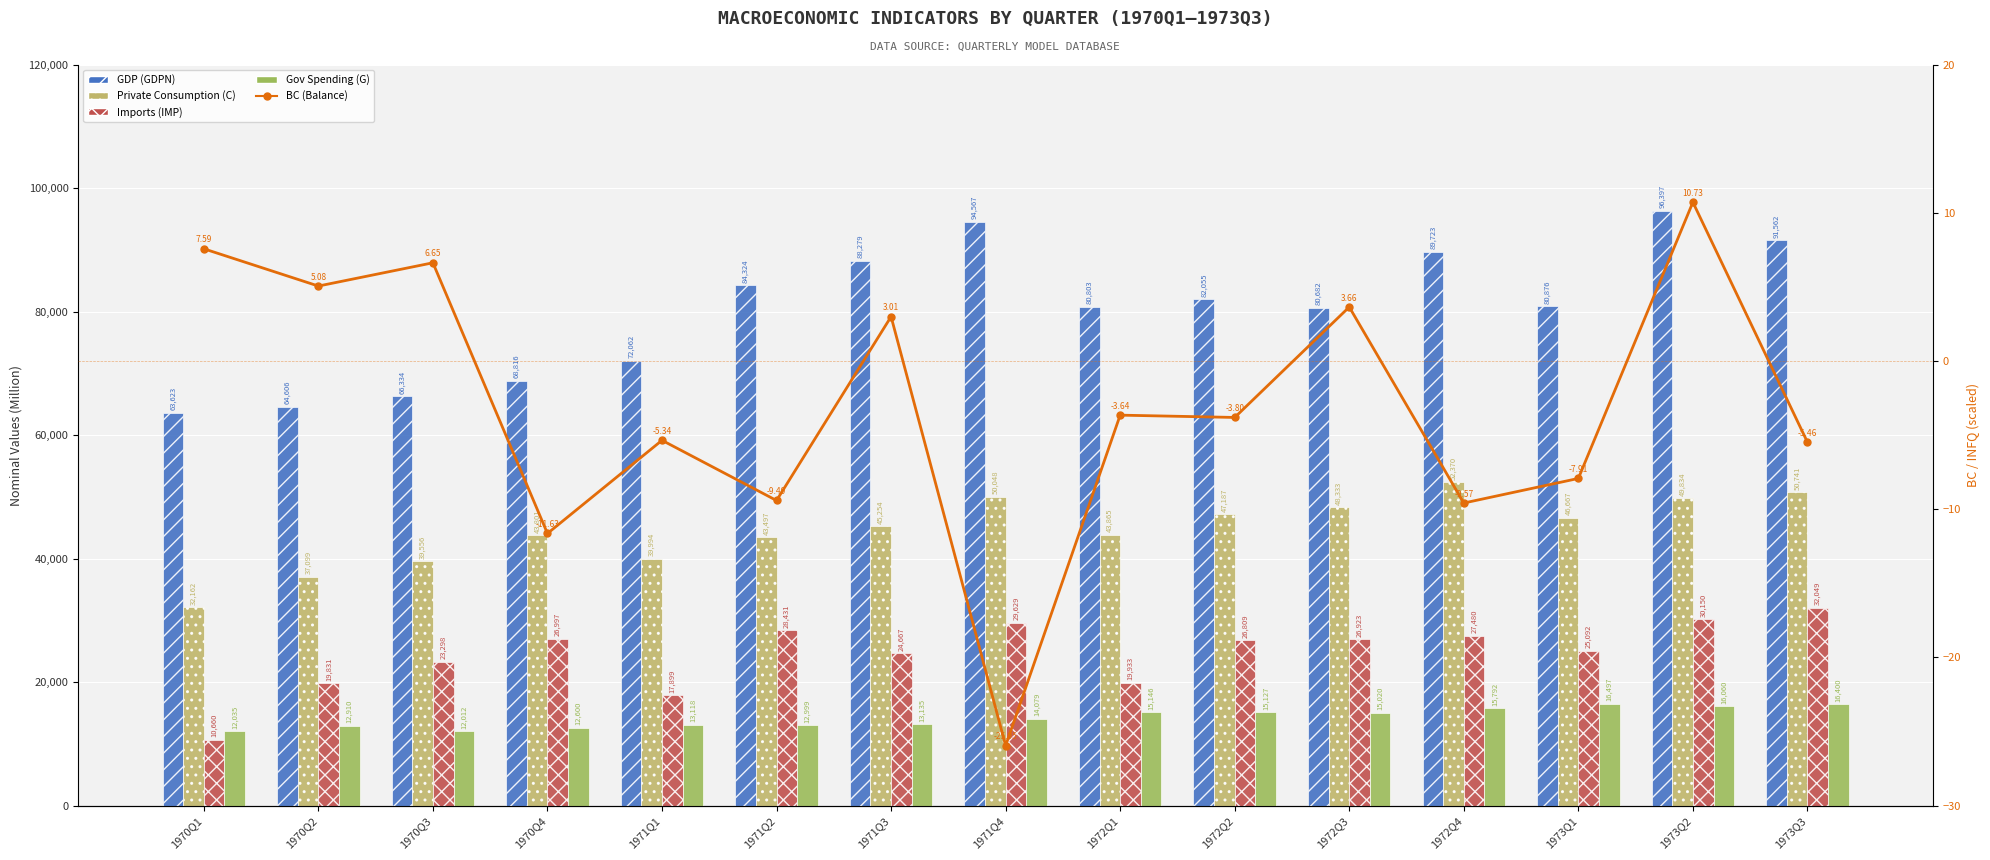

At how many categories does at least one series exceed 69383?

11